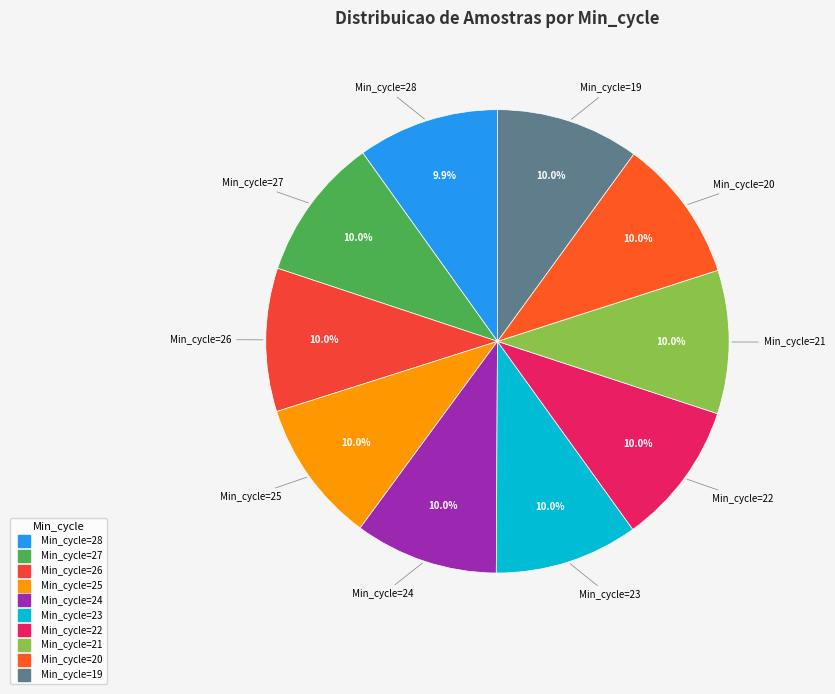

Which slice is the largest?

20